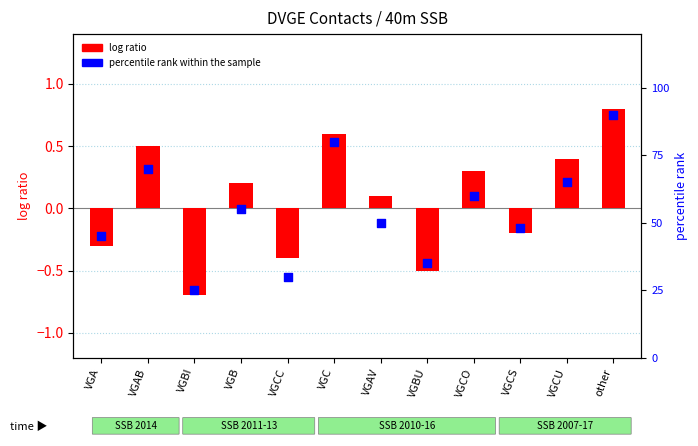

At which category is the sum across all series the highest?

other